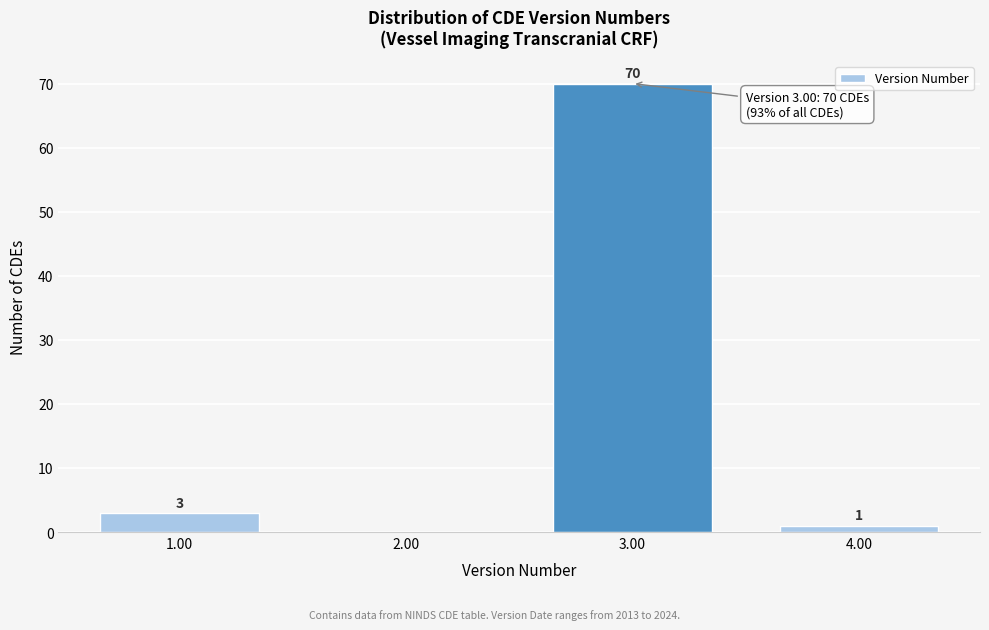

Reading right to left, what are all the values shown in this chart?

4.00=1	3.00=70	2.00=0	1.00=3